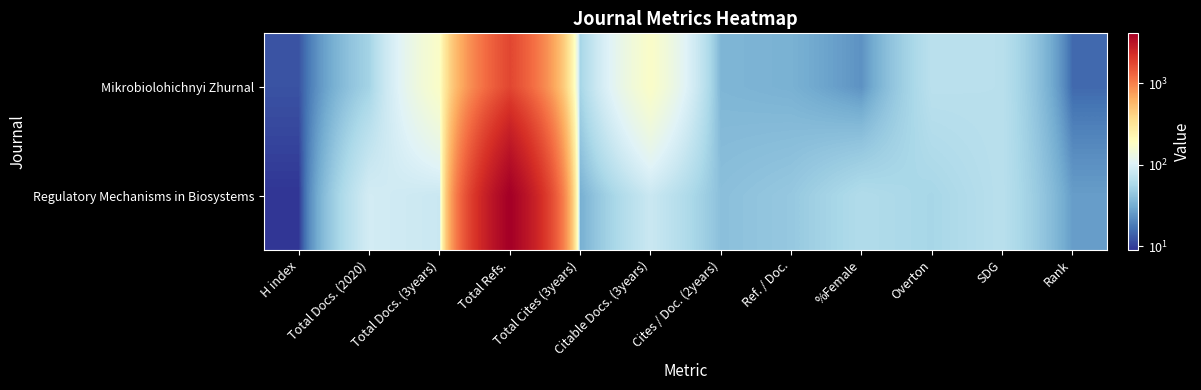

At which category is the sum across all series the highest?

Total Refs.